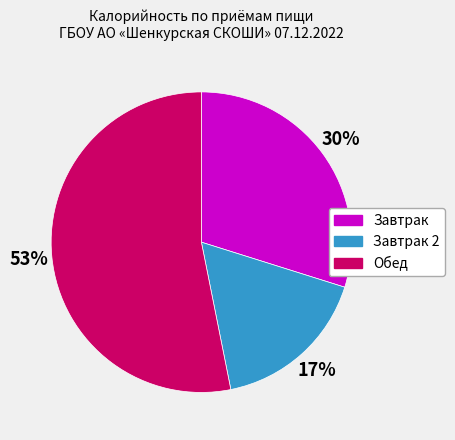

To the nearest percent, what is the difference between the largest and smallest slice percentages?

36%